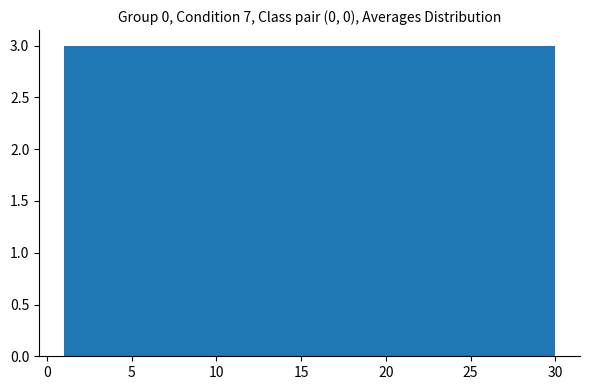

Reading left to right, list every bar in this chart as the range it spans on the x-axis followed by its height. Neither the bar edges nor the heights are printed on the chart, so give them approximately, as read against the axes.

1.0 to 3.9: 3
3.9 to 6.8: 3
6.8 to 9.7: 3
9.7 to 12.6: 3
12.6 to 15.5: 3
15.5 to 18.4: 3
18.4 to 21.3: 3
21.3 to 24.2: 3
24.2 to 27.1: 3
27.1 to 30.0: 3